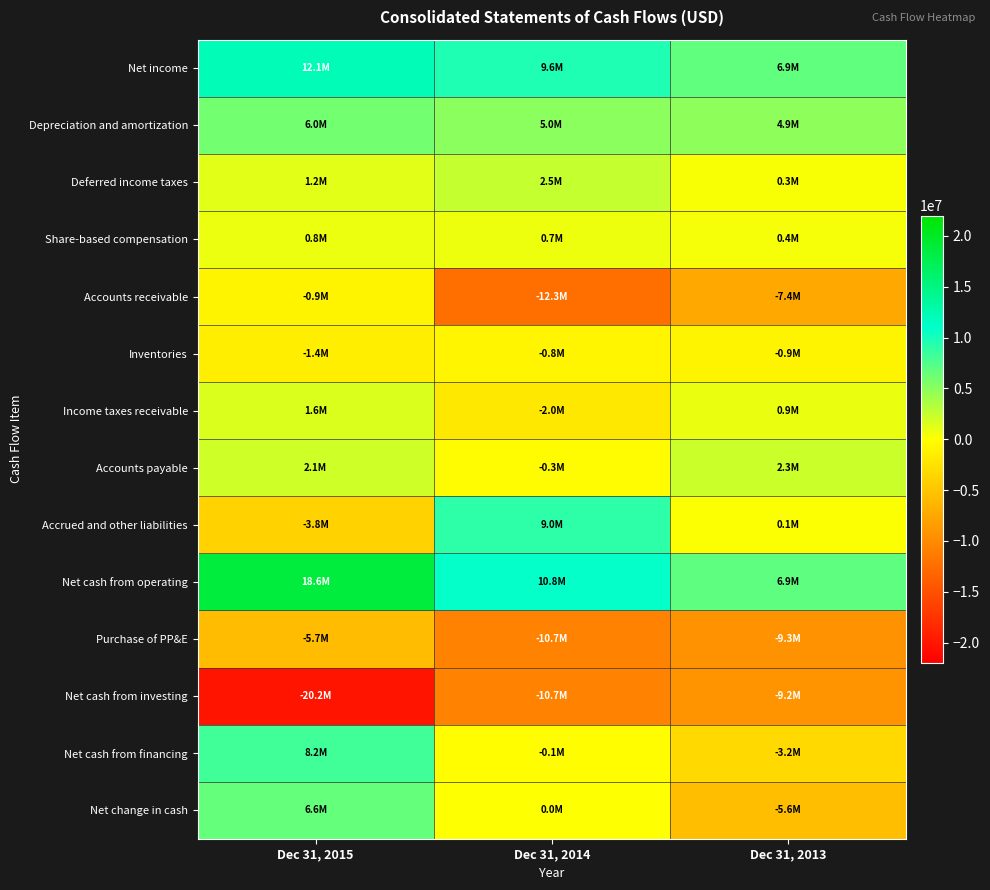

What is the maximum value shown in the chart?

18615000